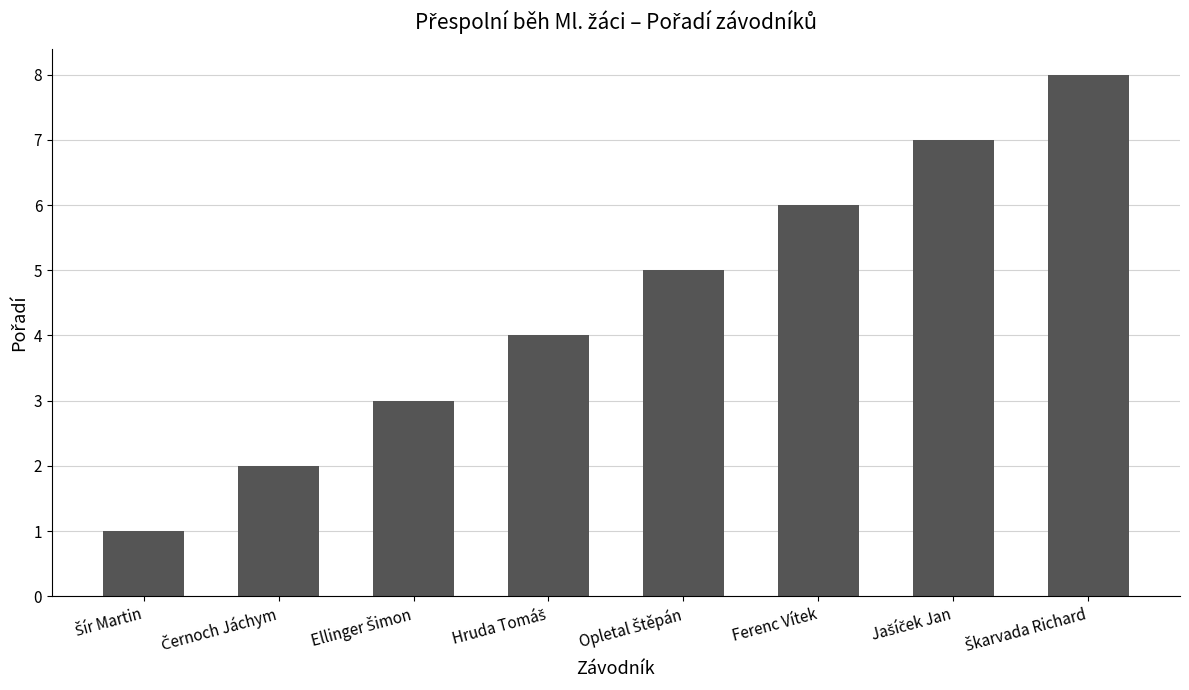

What is the value of the 7th bar from the left?

7